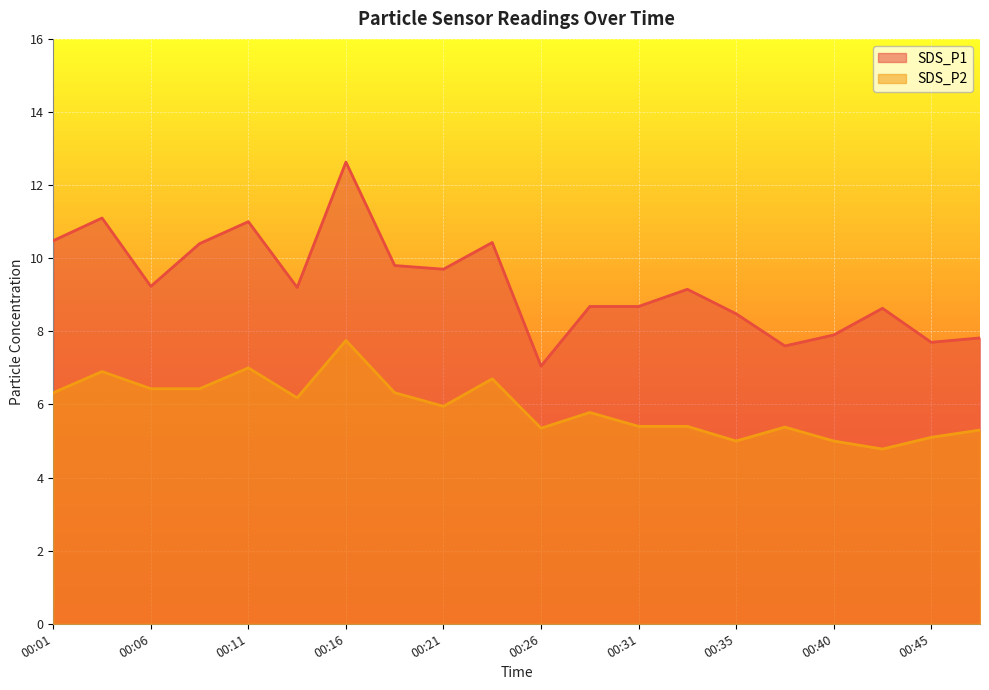

Between 00:16 and 00:33, which series saw the biggest shift?

SDS_P1